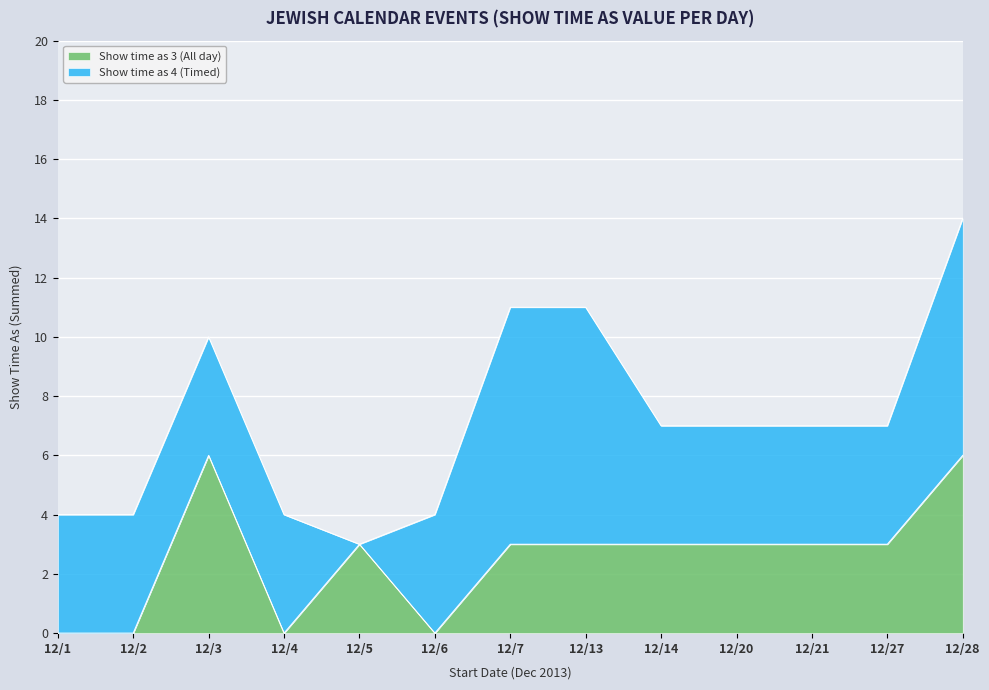

What is the average value?

3